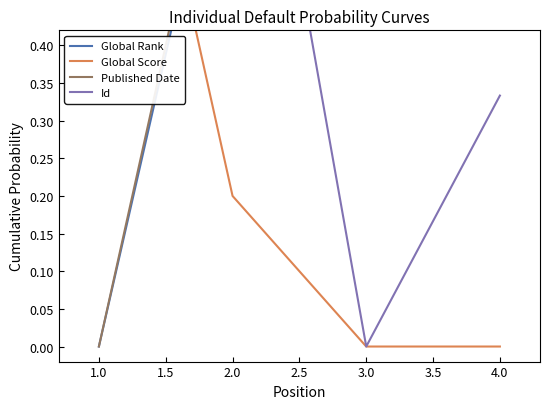

Which series has the largest total across all categories?

Published Date